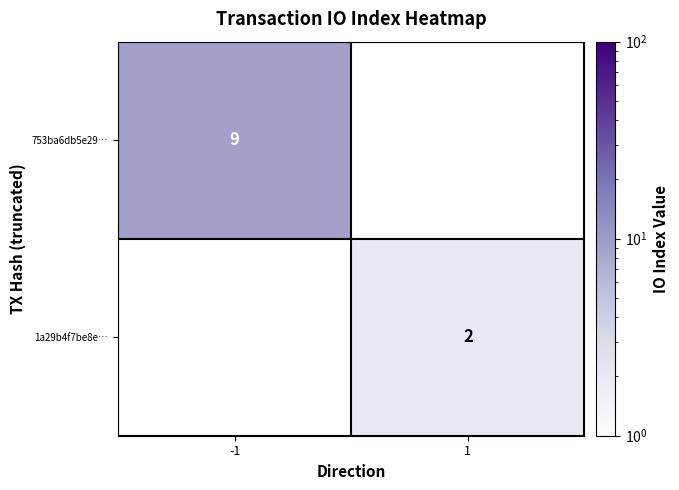

The 1a29b4f7be8e… series shows 1 at 1. True or false?

False